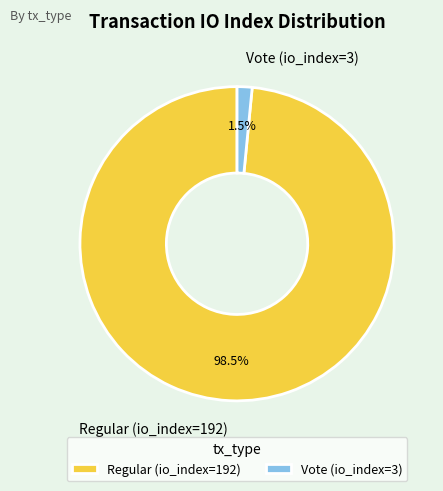

To the nearest percent, what is the average slice percentage?

50%